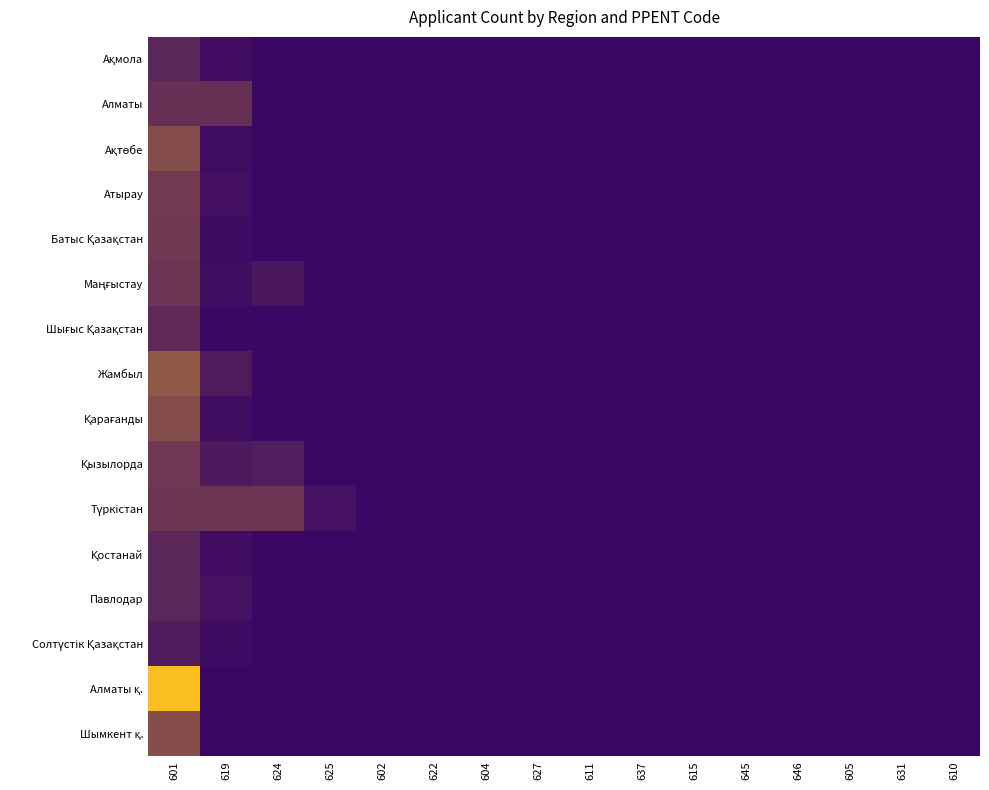

List the series in order of their peak value, lowest first.

Солтүстік Қазақстан, Павлодар, Ақмола, Қостанай, Шығыс Қазақстан, Алматы, Маңғыстау, Түркістан, Қызылорда, Батыс Қазақстан, Атырау, Қарағанды, Ақтөбе, Шымкент қ., Жамбыл, Алматы қ.